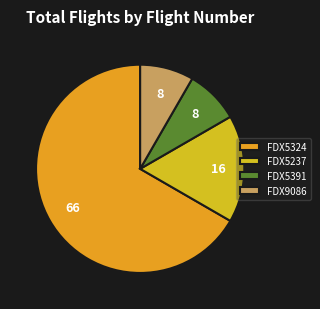

Which slice represents more than half of the pie?

FDX5324